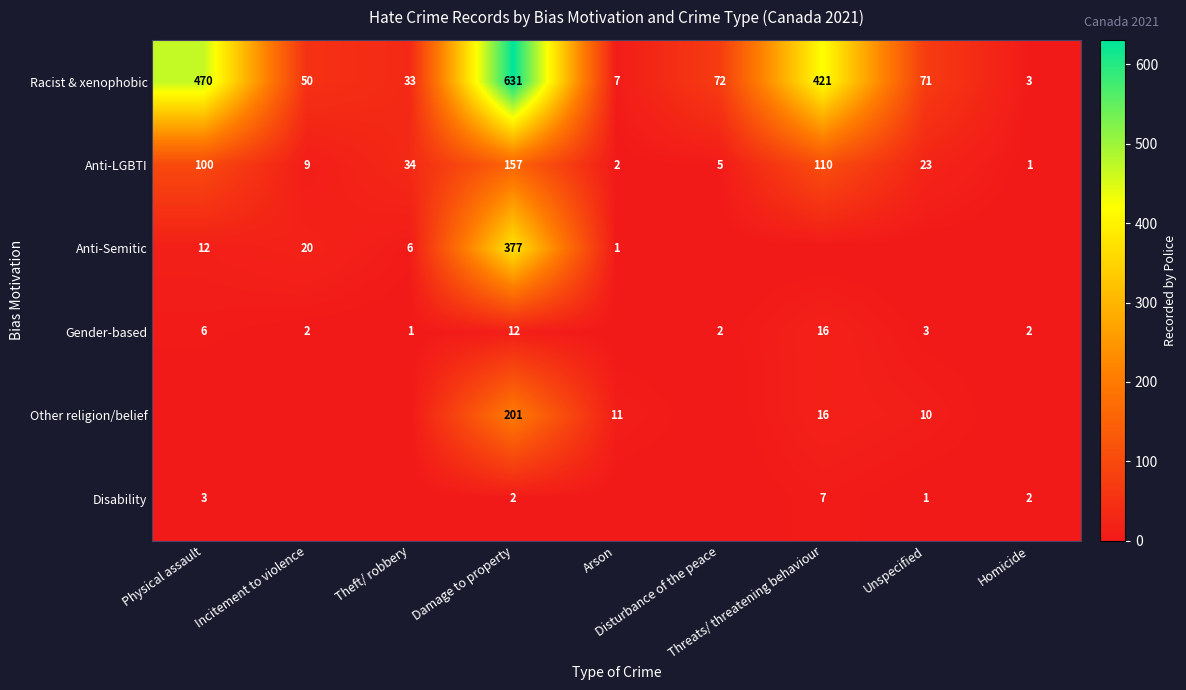

What is the difference between the maximum and second lowest values in the Racist & xenophobic series?

624